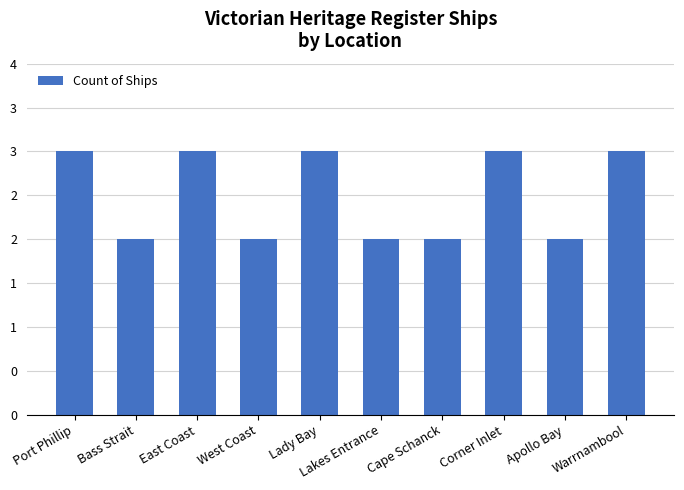

What is the difference between the values at Lakes Entrance and Corner Inlet?

1